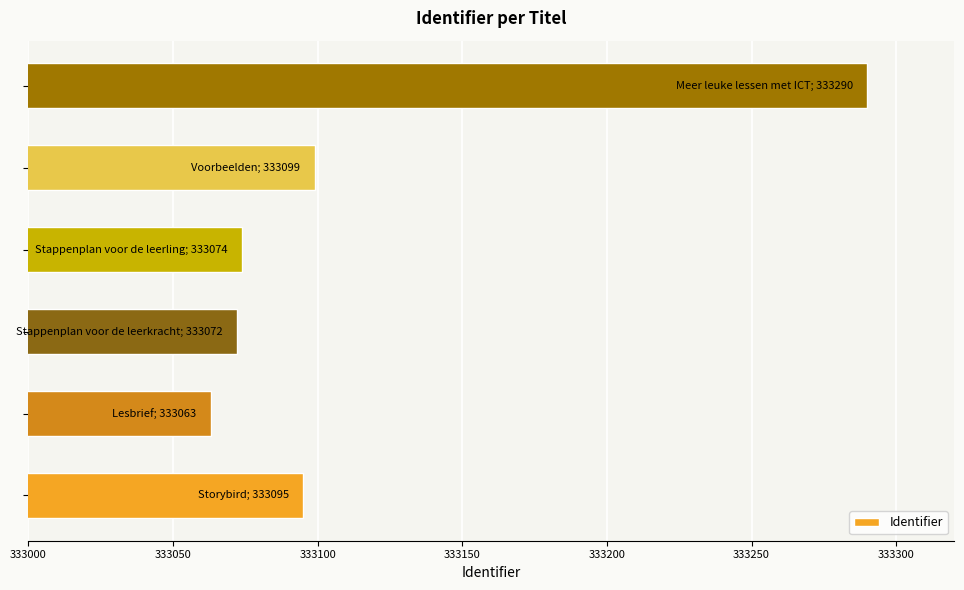

What is the difference between the maximum and minimum values?

227